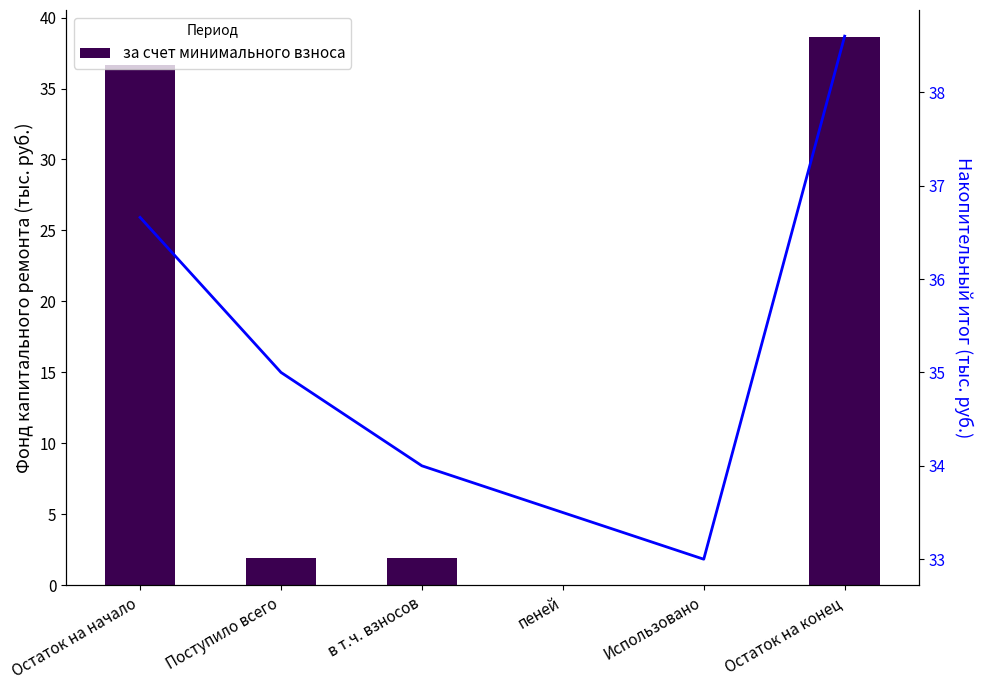

Is it true that Итого фонд капитального ремонта equals 34.0 at в т.ч. взносов?

True